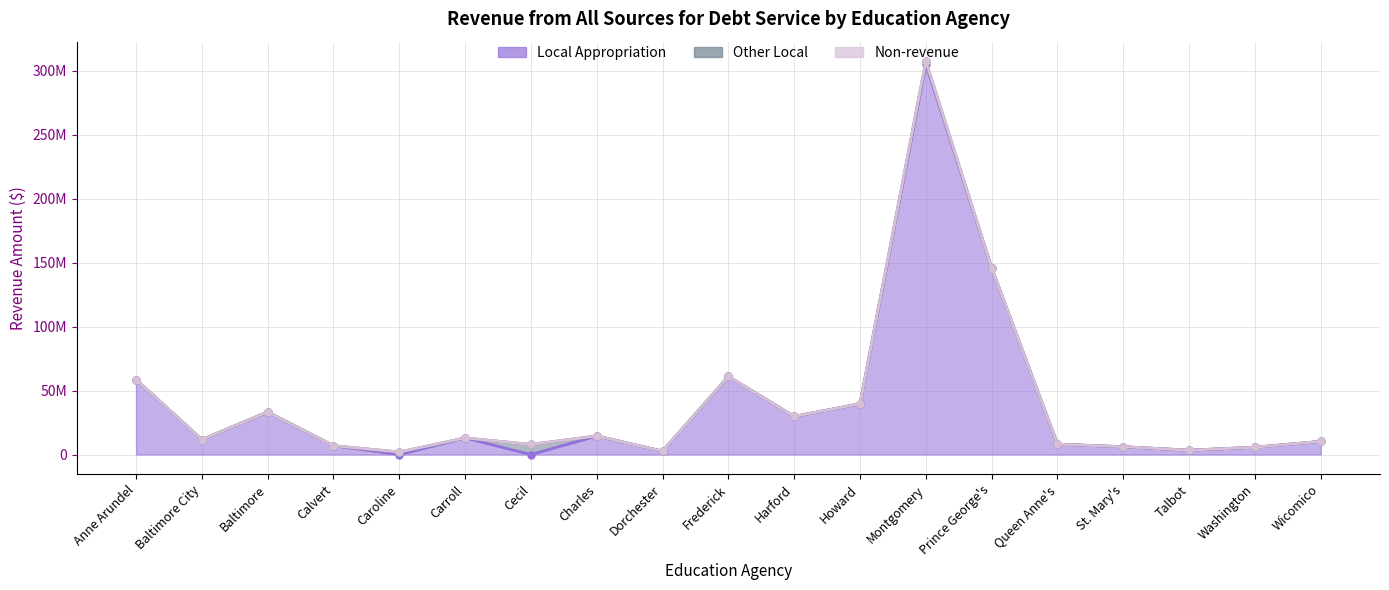

What is the maximum value shown in the chart?

304804302.0